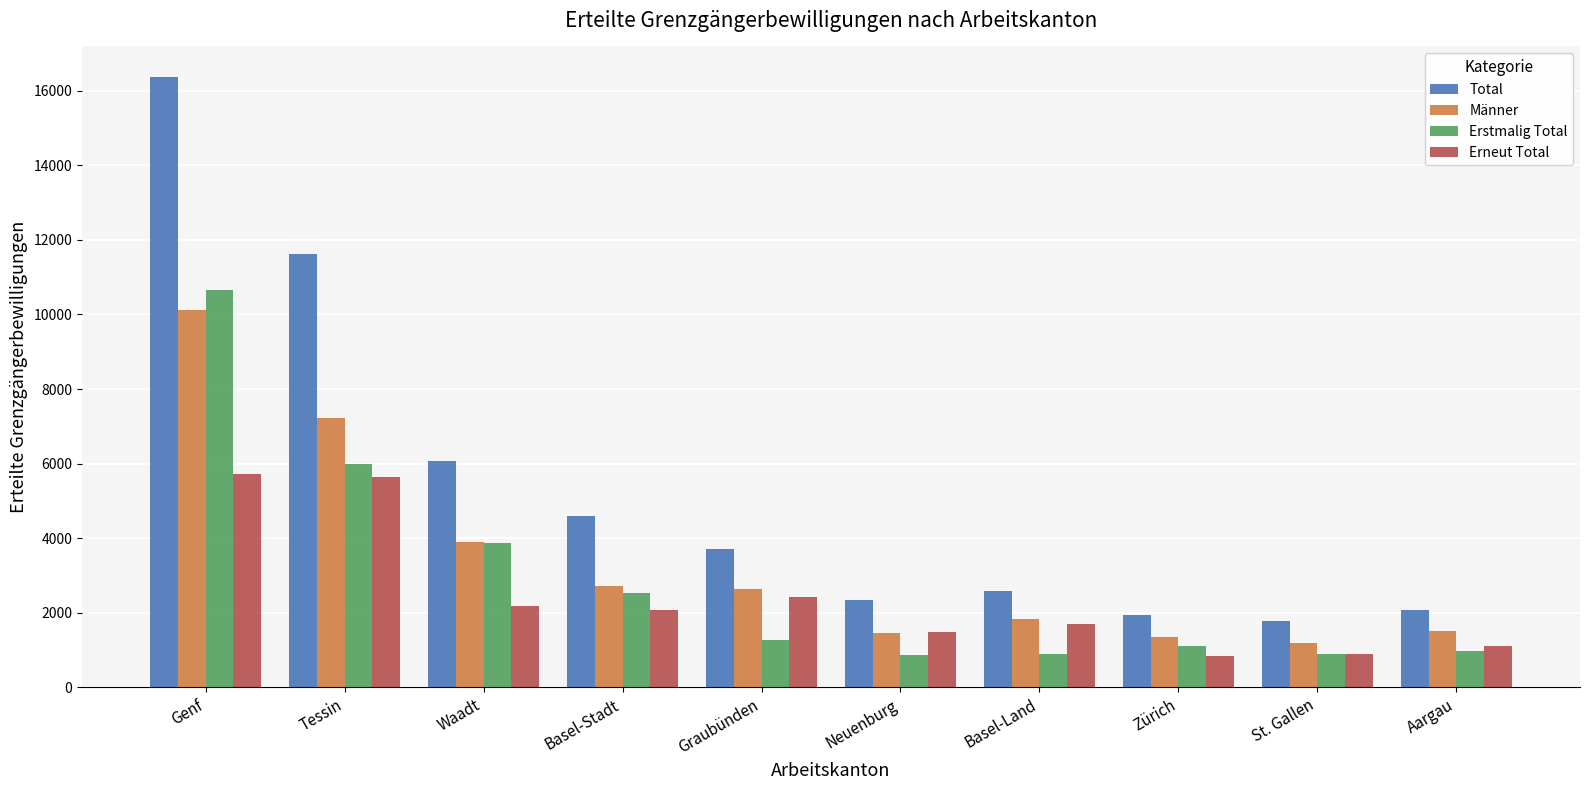

Rank the series by their average value, from highest to lowest.

Total, Männer, Erstmalig Total, Erneut Total